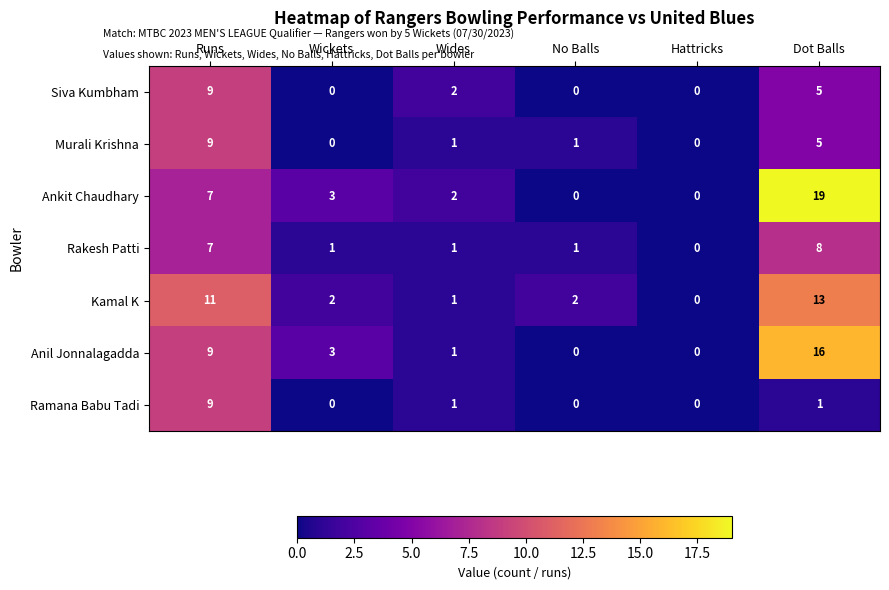

Count the number of categories in the chart.

6